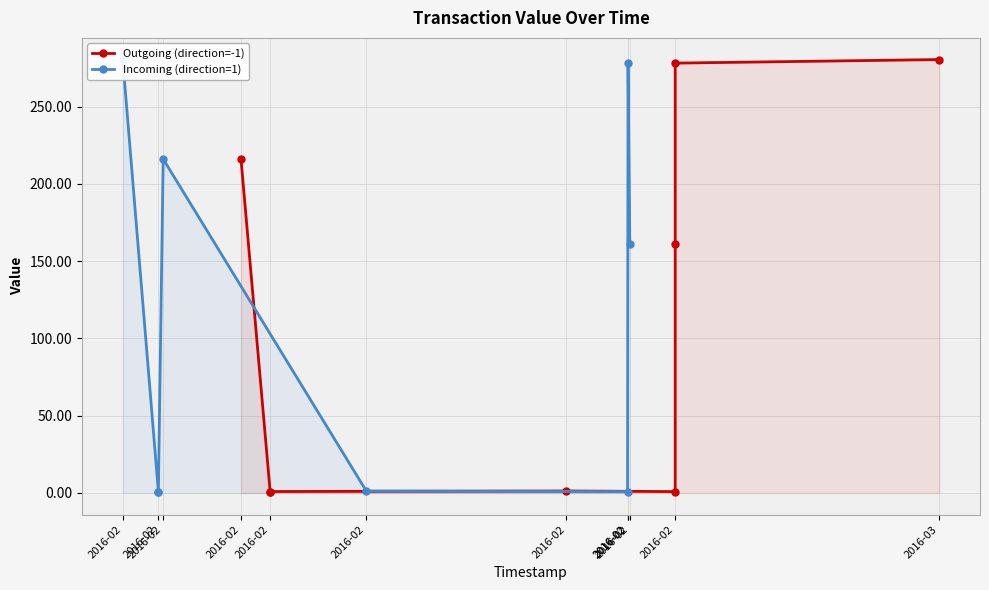

Between which two adjacent categories do Outgoing (direction=-1) and Incoming (direction=1) first intersect?

2016-02 and 2016-02